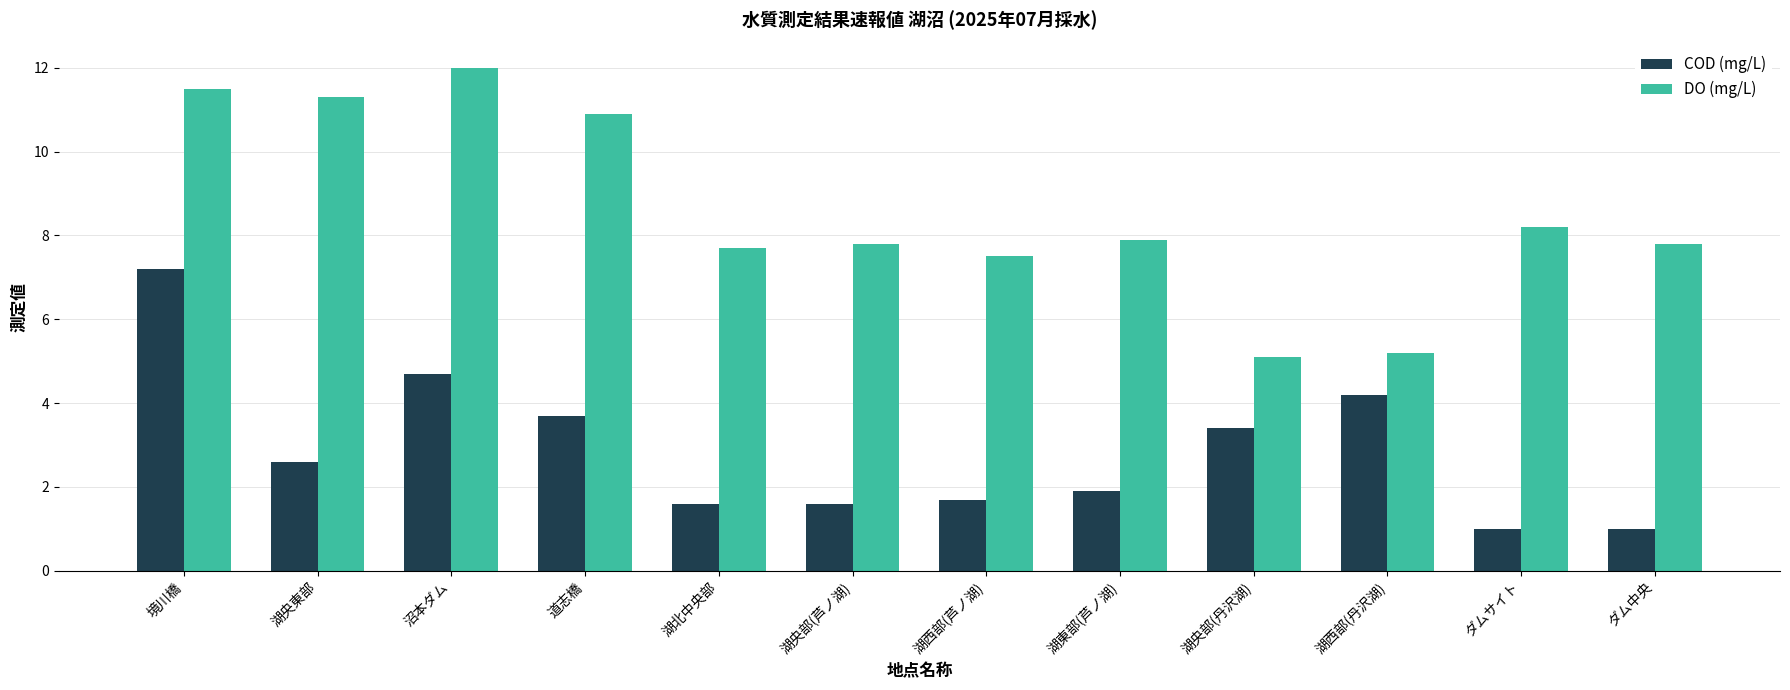

Which series has the widest spread of values?

DO (mg/L)